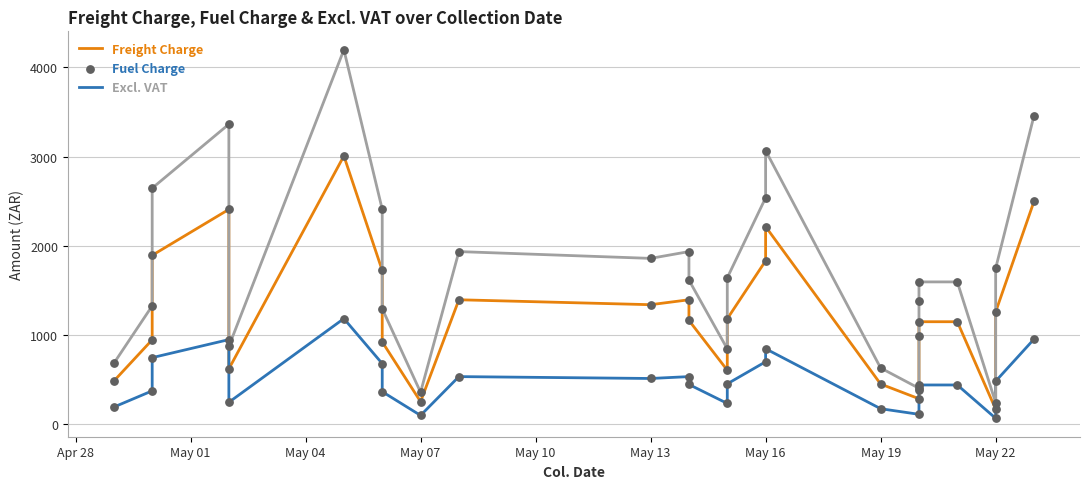

Which series reaches the minimum Y coordinate?

Fuel Charge